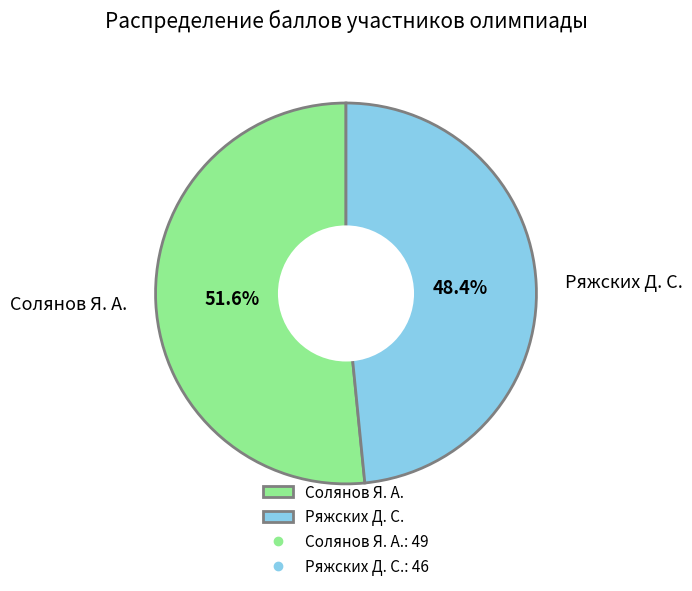

What percentage do Солянов Я. А. and Ряжских Д. С. together represent?

100.0%